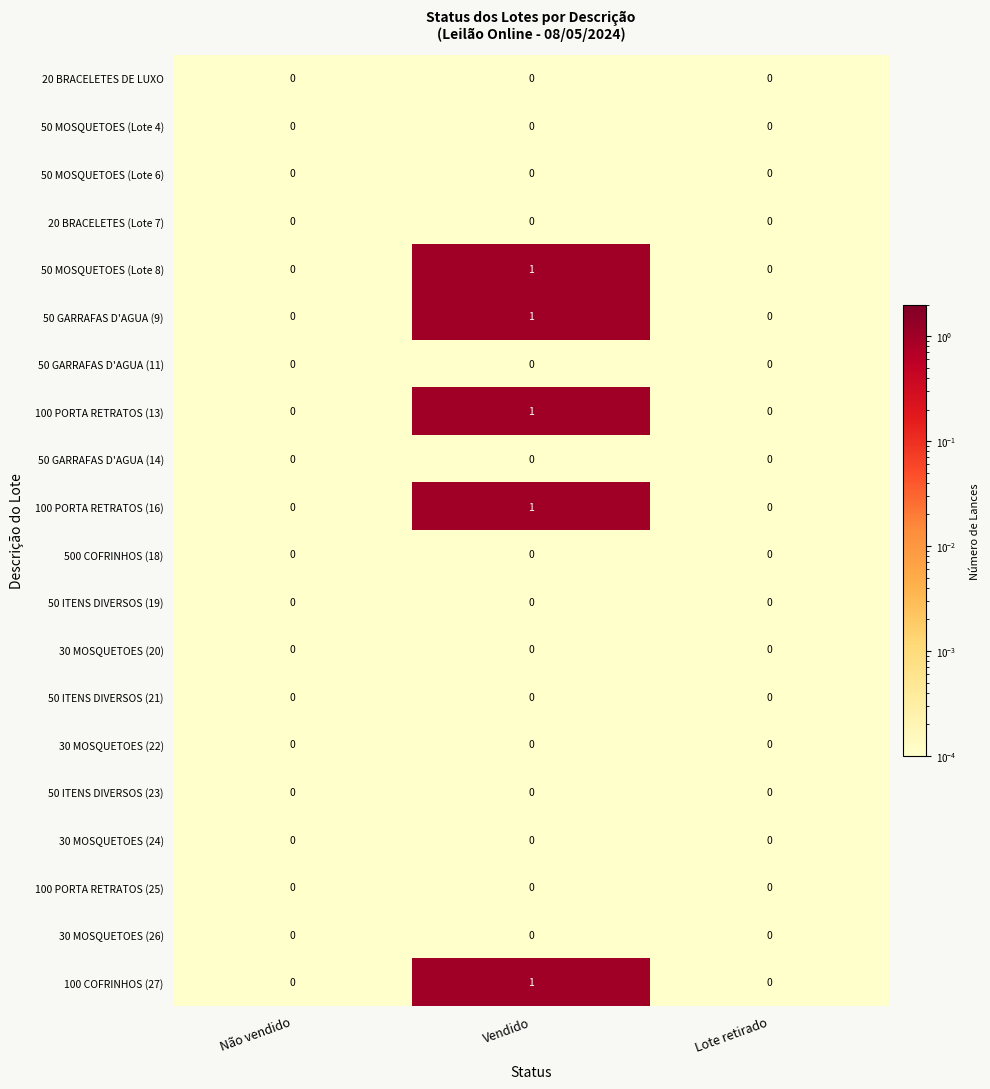

The value of 100 PORTA RETRATOS (13) at Vendido is 1. True or false?

True